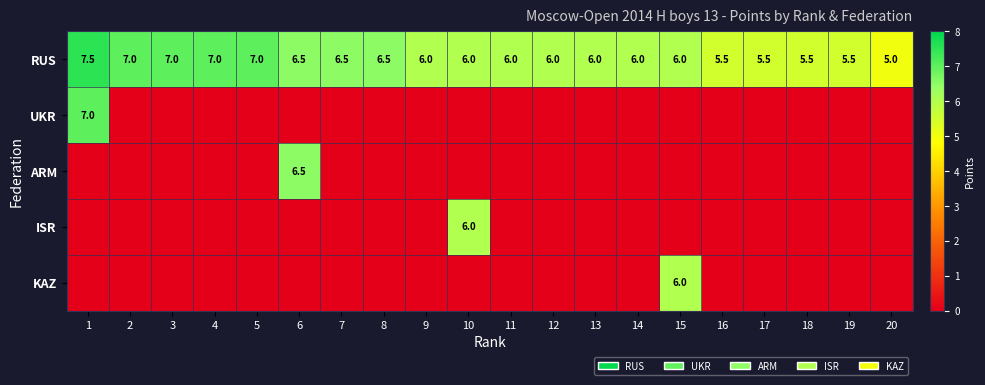

What is the average value of the RUS series?

6.2